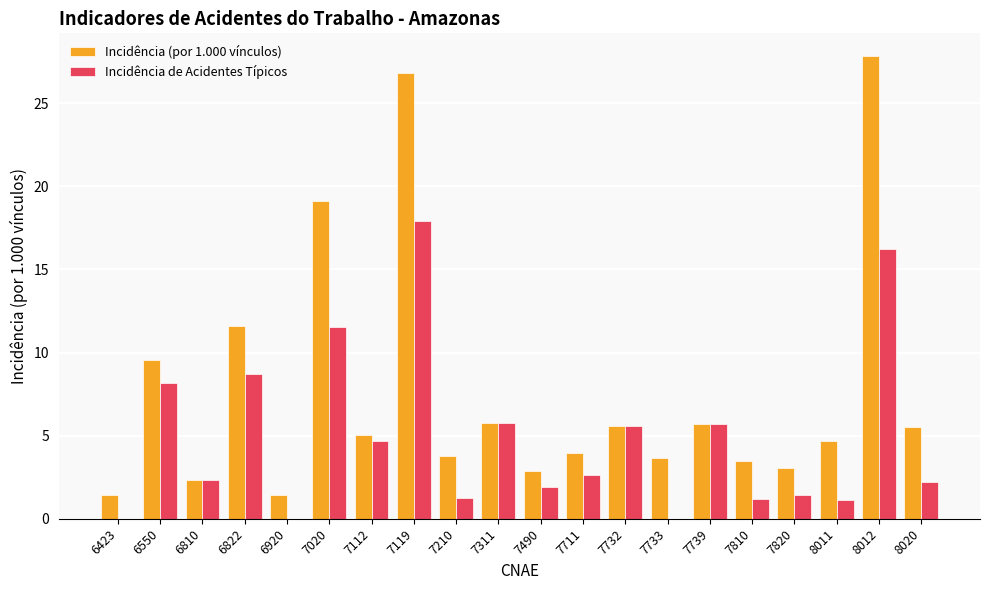

What is the average value of the Incidência (por 1.000 vínculos) series?

7.7